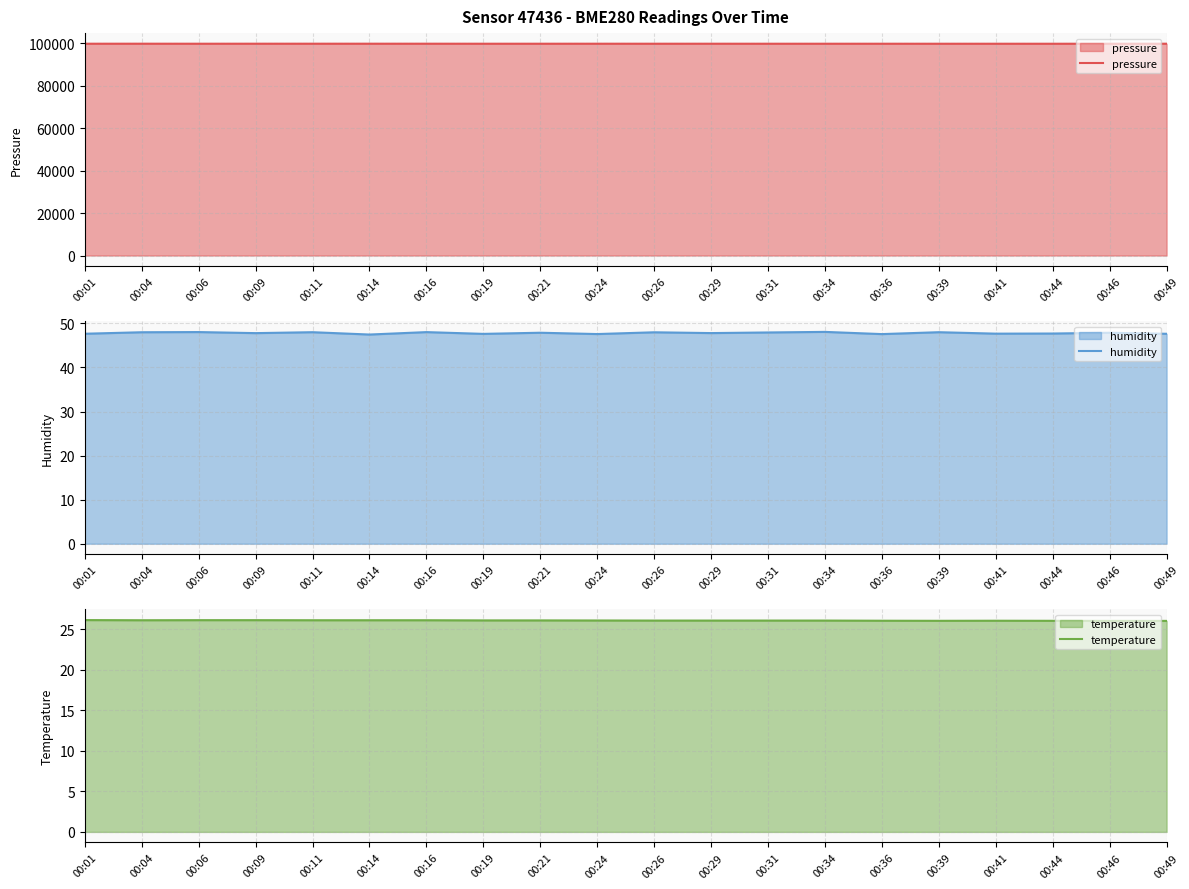

True or false: humidity and pressure cross at least once.

False